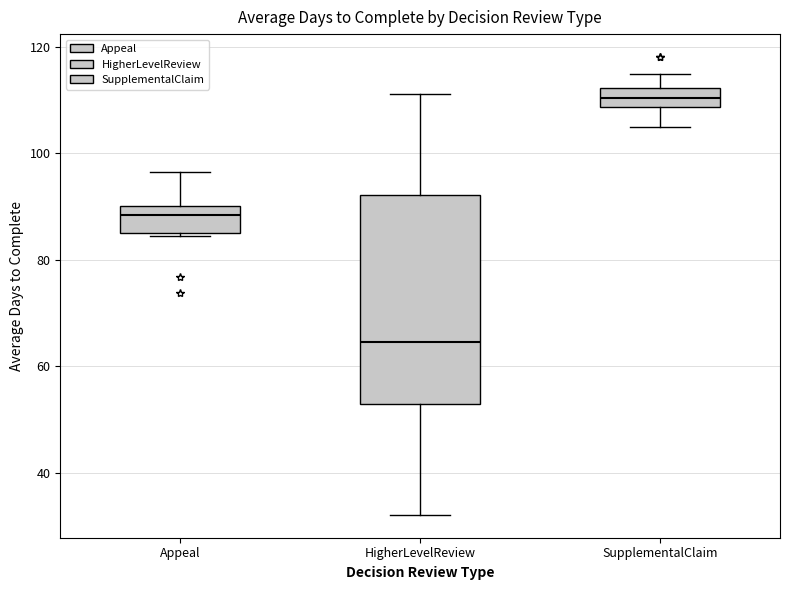

Which box's median line is the highest?

SupplementalClaim